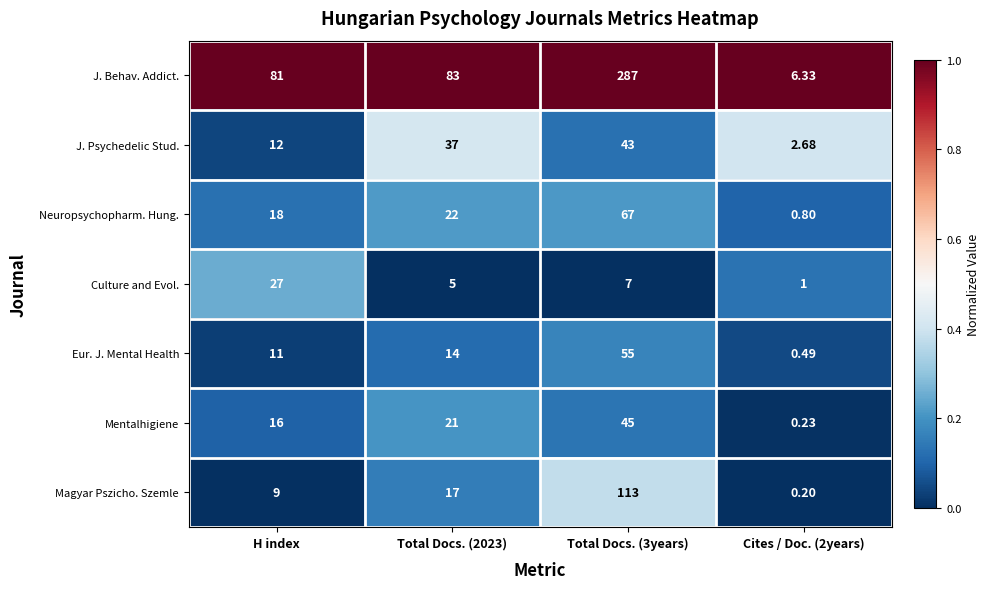

Rank the series by their maximum value, from lowest to highest.

Culture and Evol., J. Psychedelic Stud., Mentalhigiene, Eur. J. Mental Health, Neuropsychopharm. Hung., Magyar Pszicho. Szemle, J. Behav. Addict.